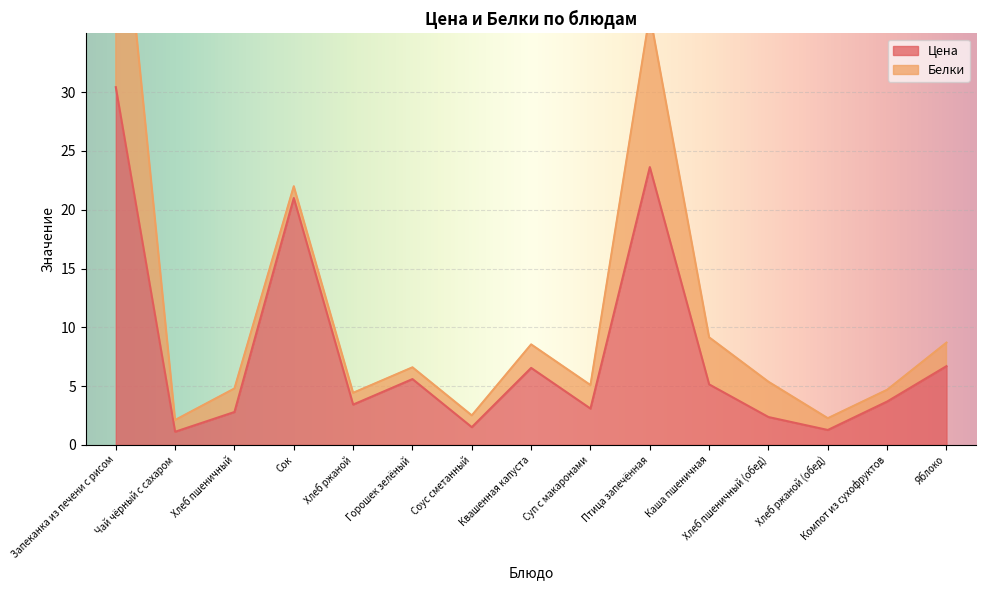

At which category does the data reach its first local peak?

Сок